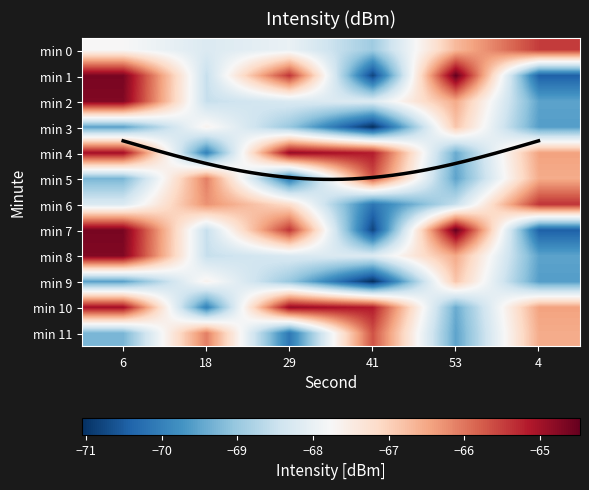

How many data points in 5 are above -66?

1